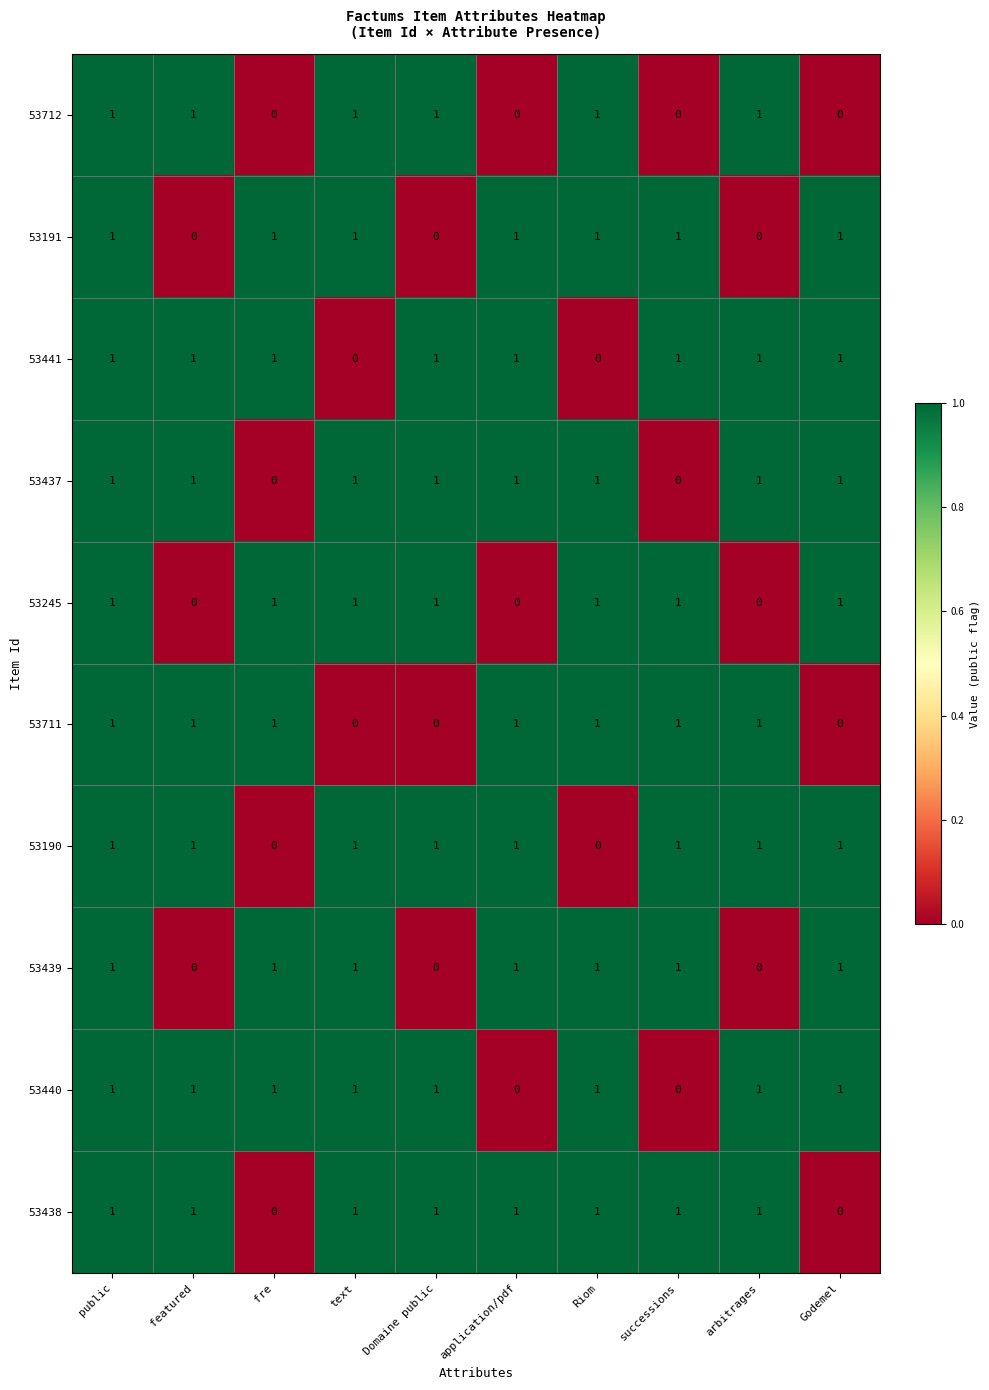

True or false: 53437 has a value of 0 at Riom.

False